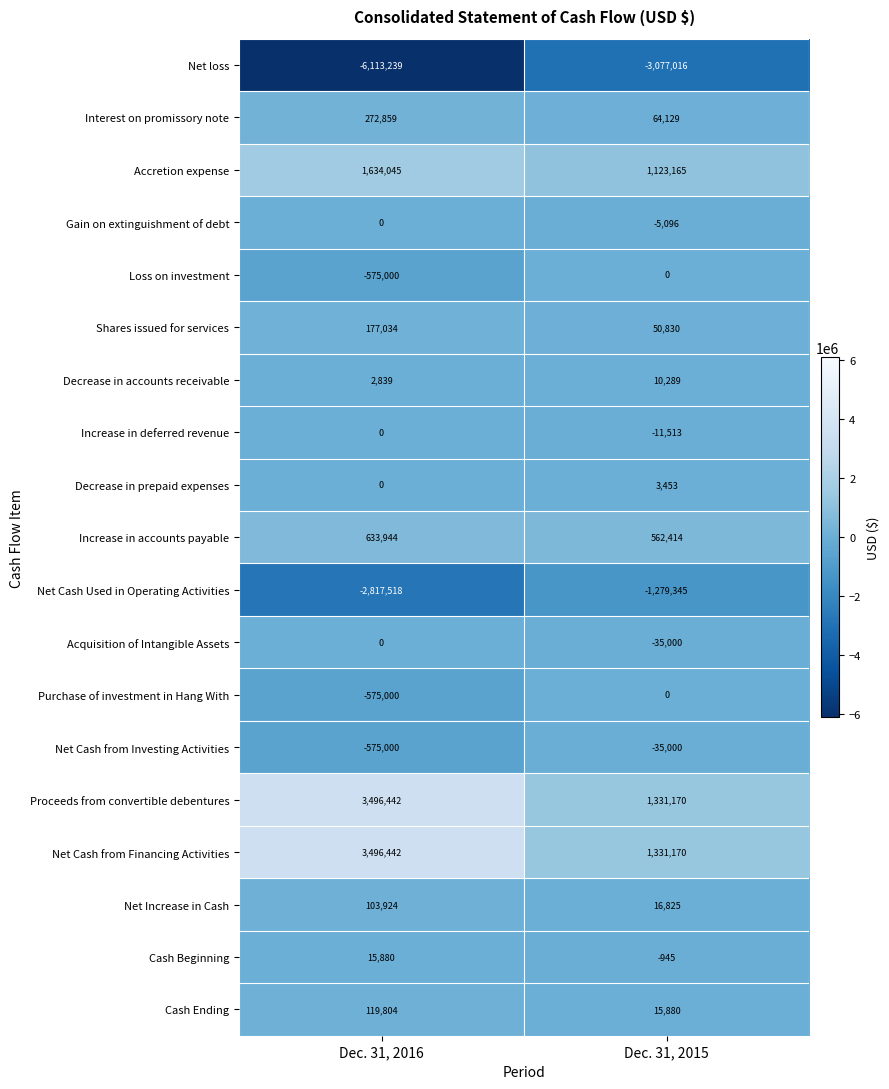

What is the total value across all series at Dec. 31, 2016?

-702544